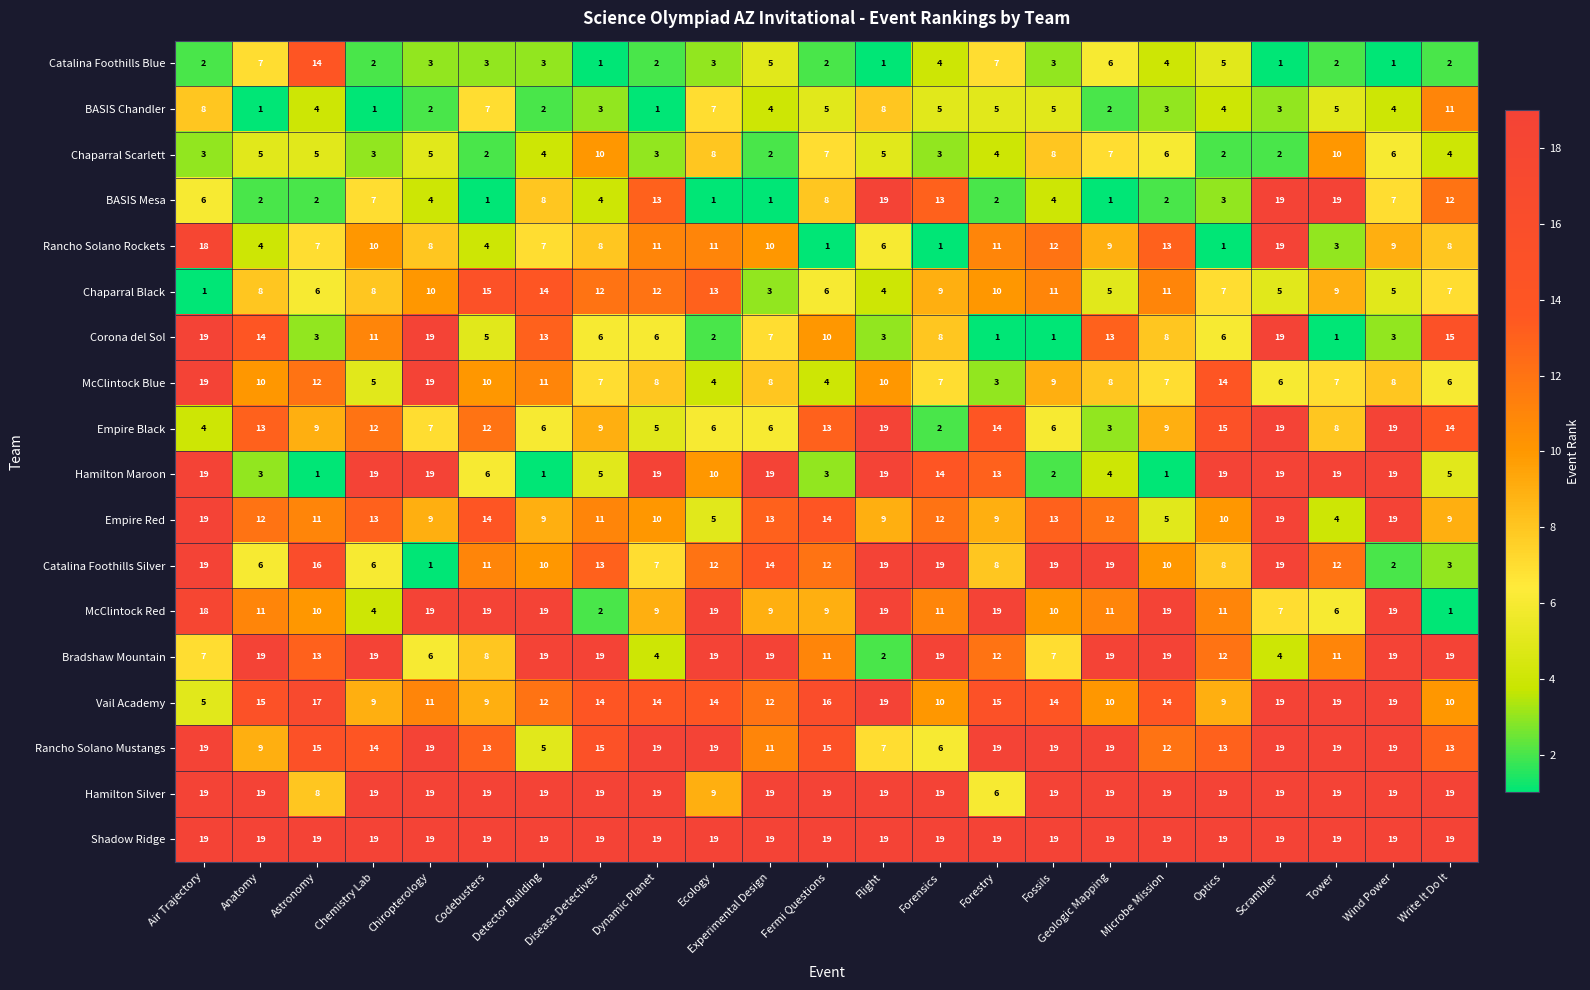

True or false: BASIS Chandler has a value of 4 at Optics.

True